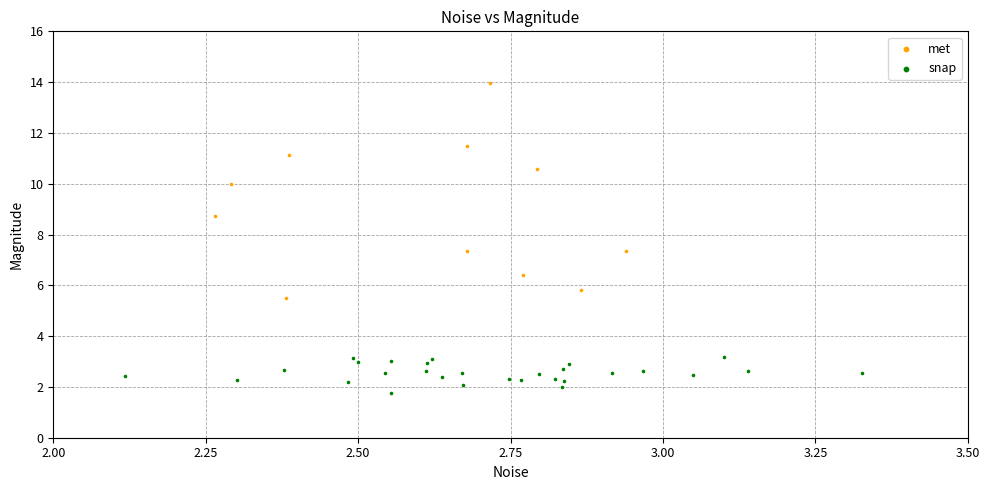

Which series reaches the minimum Y coordinate?

snap